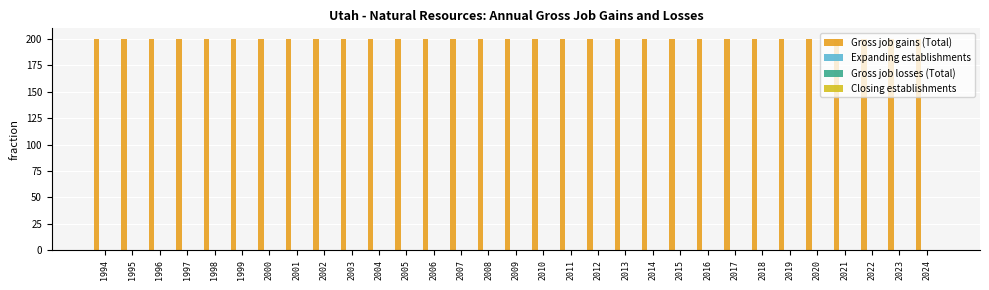

Which series has the largest range (max minus min)?

Gross job gains (Total)